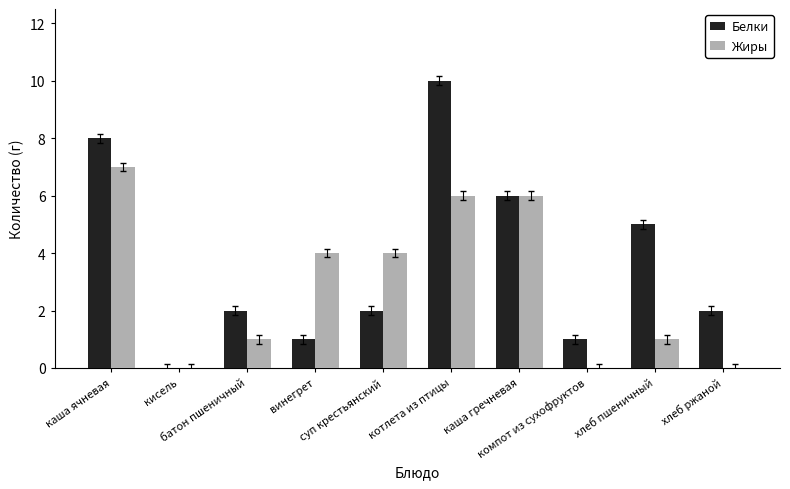

What is the highest value of the Белки series?

10